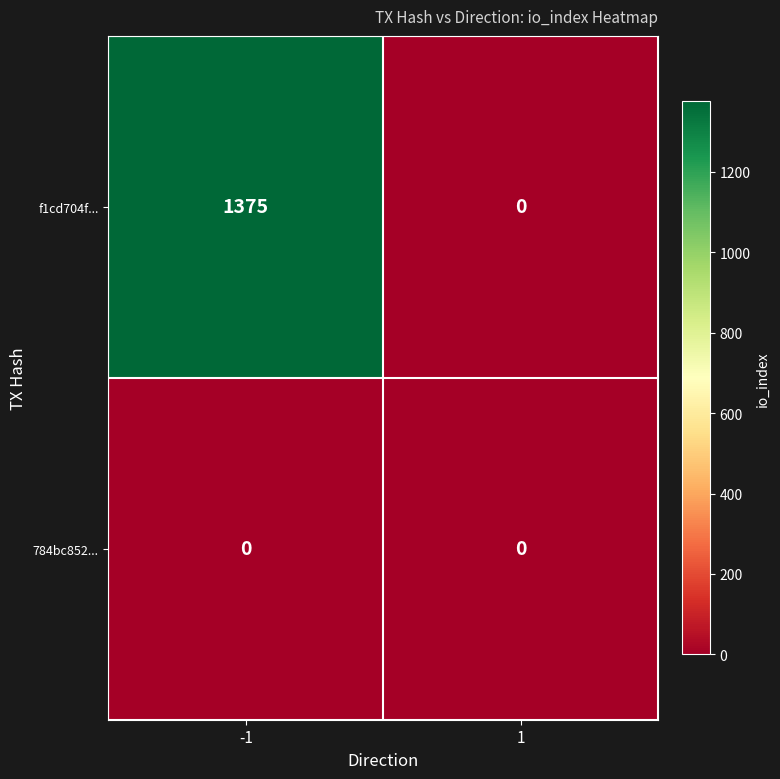

List the series in order of their overall mean, highest first.

f1cd704f..., 784bc852...